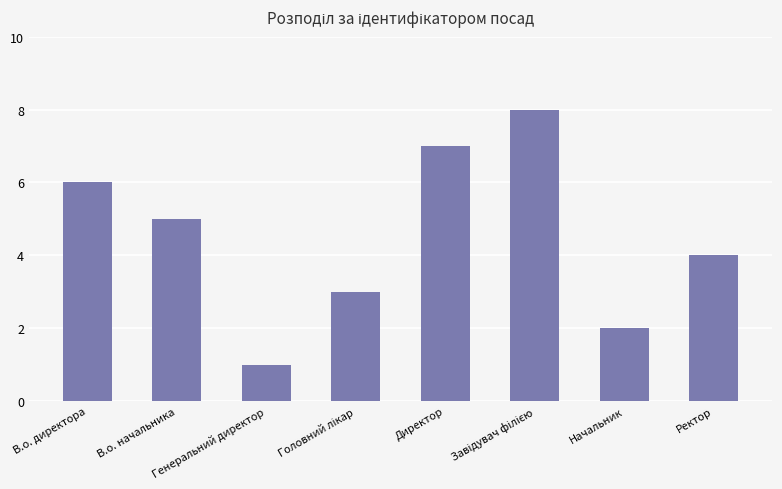

True or false: the data shows 1 at Начальник.

False